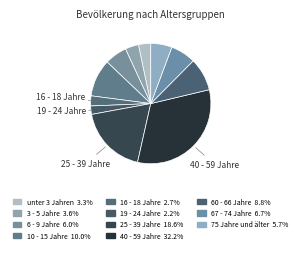

How many slices are in this pie chart?

11